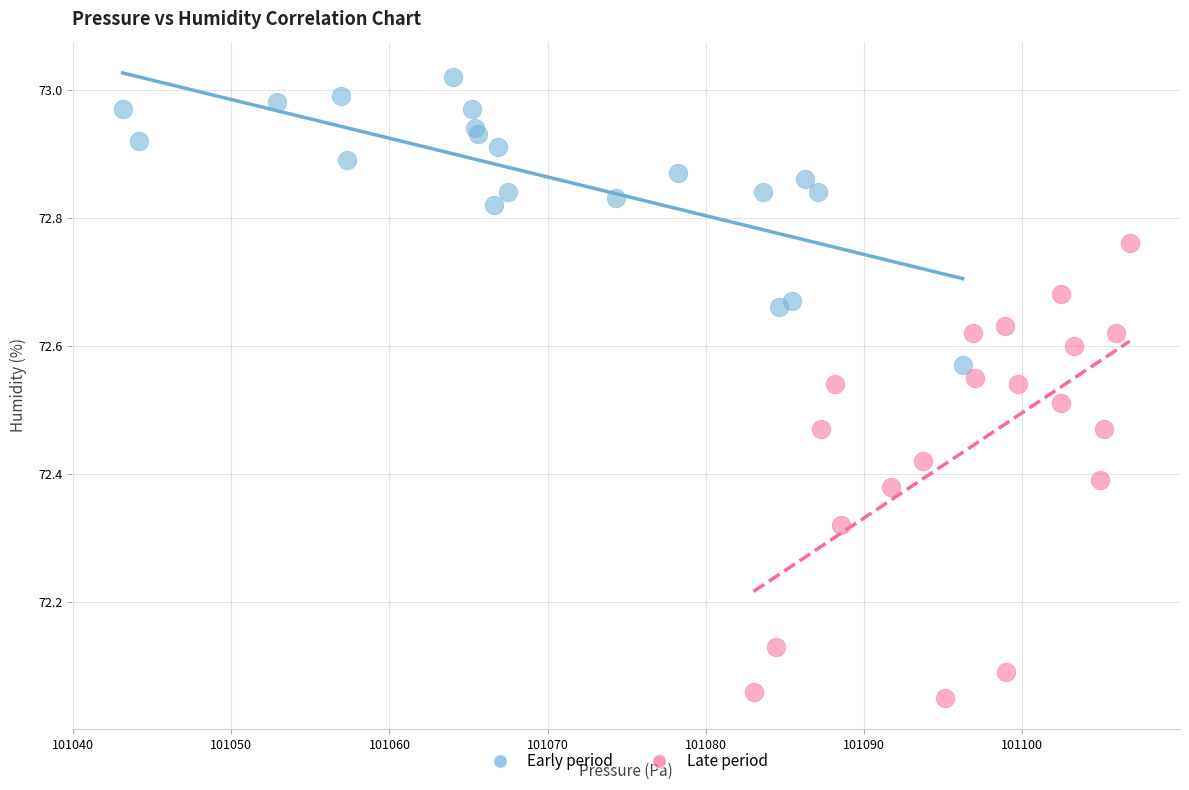

Which series contains the lowest Y value?

Late period